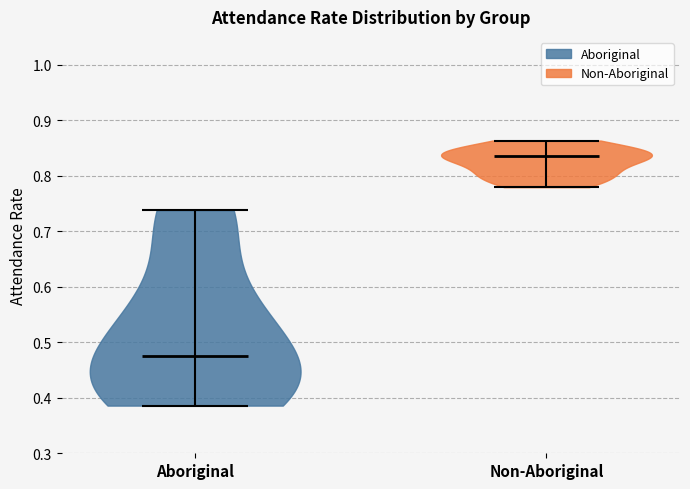

Reading left to right, read every violin against the y-axis: where its median line is, and the lowest and highest points it reaches. The values are not printed on the chart, so give them approximately, as read against the axis.

Aboriginal: median line 0.47, lowest point 0.39, highest point 0.74
Non-Aboriginal: median line 0.84, lowest point 0.78, highest point 0.86